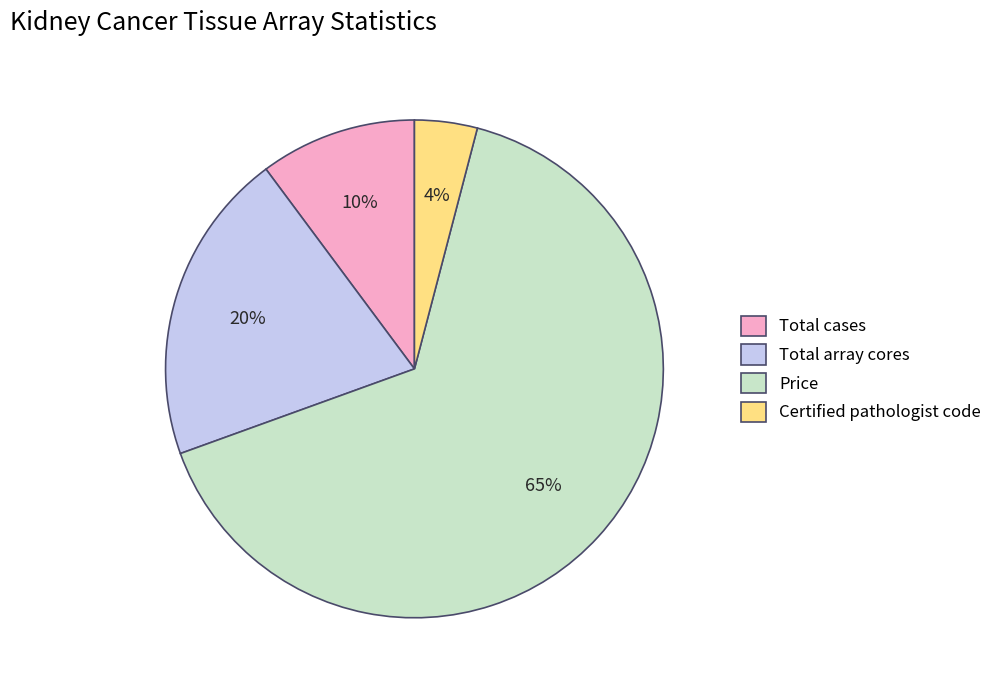

How many slices are in this pie chart?

4